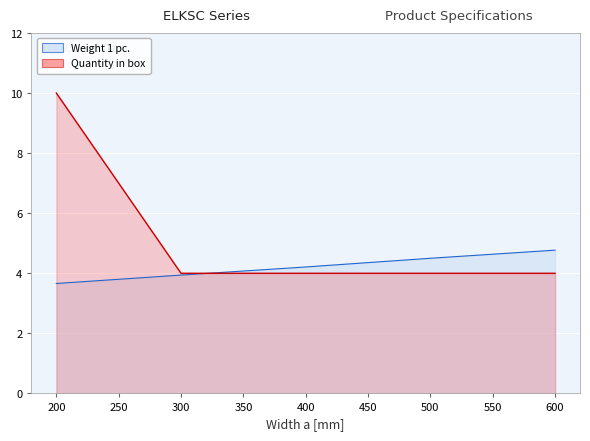

What is the minimum value for Quantity in box?

4.0